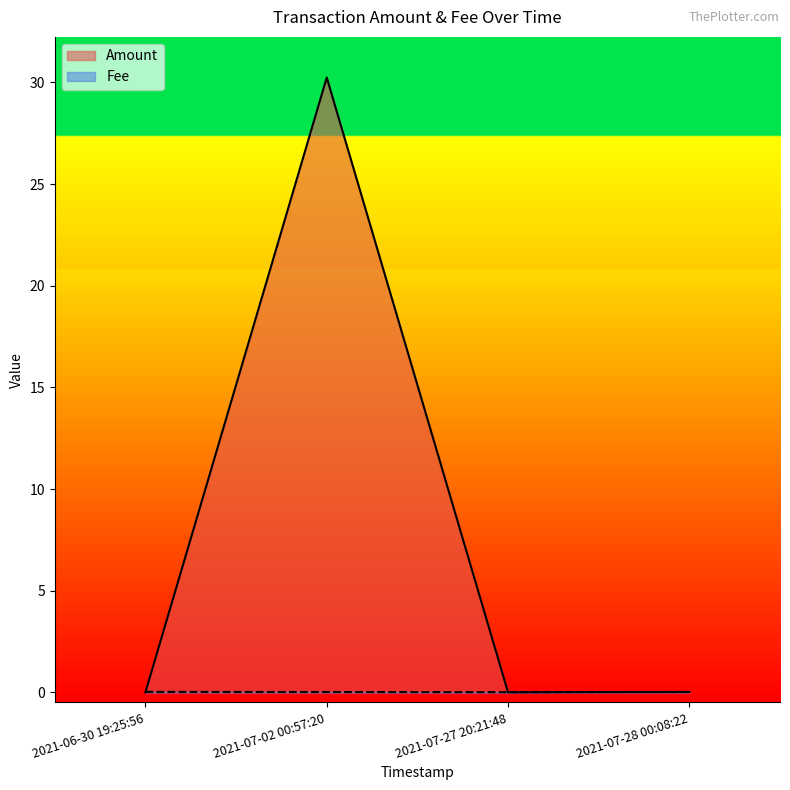

Reading right to left, list all the values displayed in this chart.

Amount: 2021-07-28 00:08:22=0.0	2021-07-27 20:21:48=0.0	2021-07-02 00:57:20=30.2	2021-06-30 19:25:56=0.0
Fee: 2021-07-28 00:08:22=0.0	2021-07-27 20:21:48=0.0	2021-07-02 00:57:20=0.0	2021-06-30 19:25:56=0.0